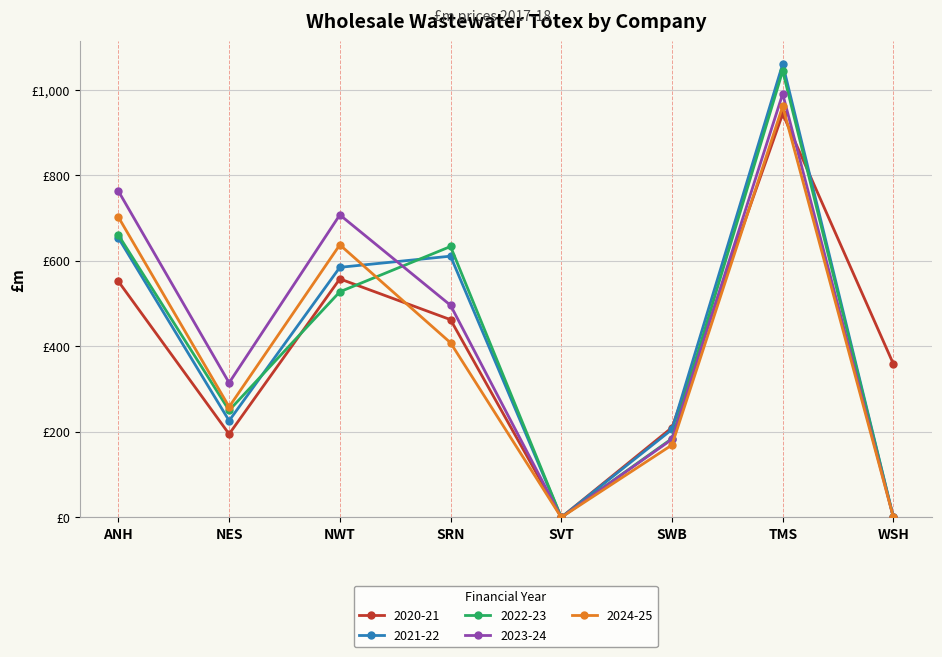

At which category does 2021-22 reach its first local valley?

NES